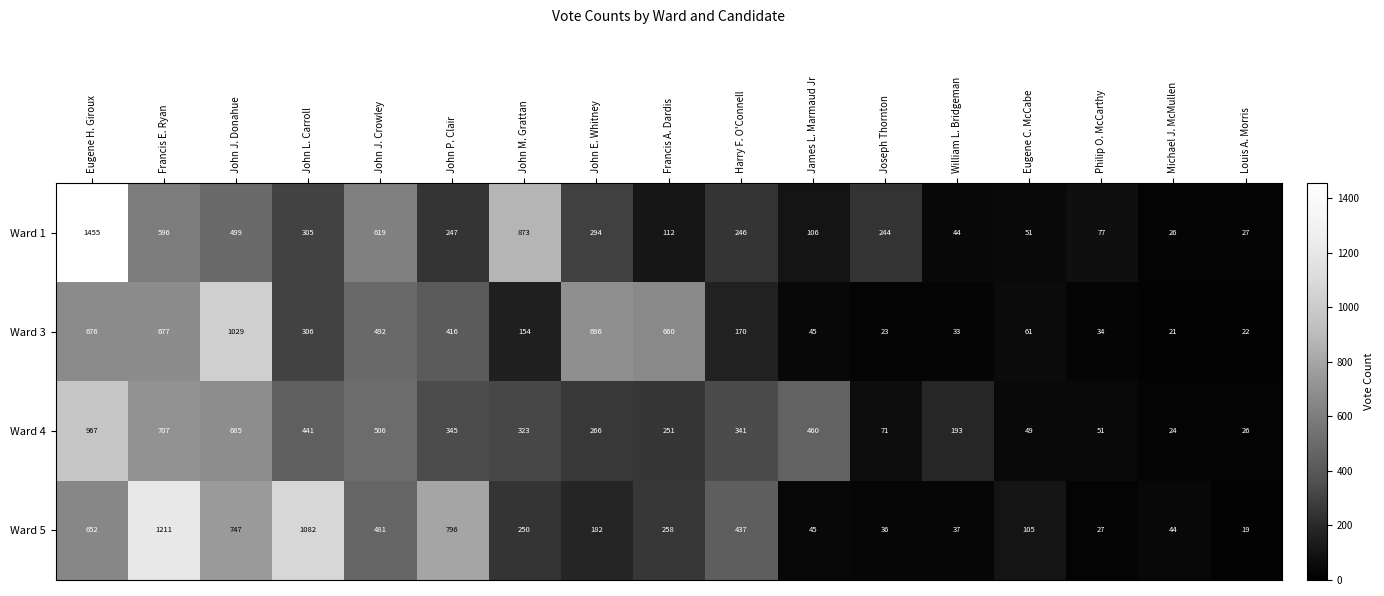

True or false: Ward 4 has a value of 389 at Francis A. Dardis.

False